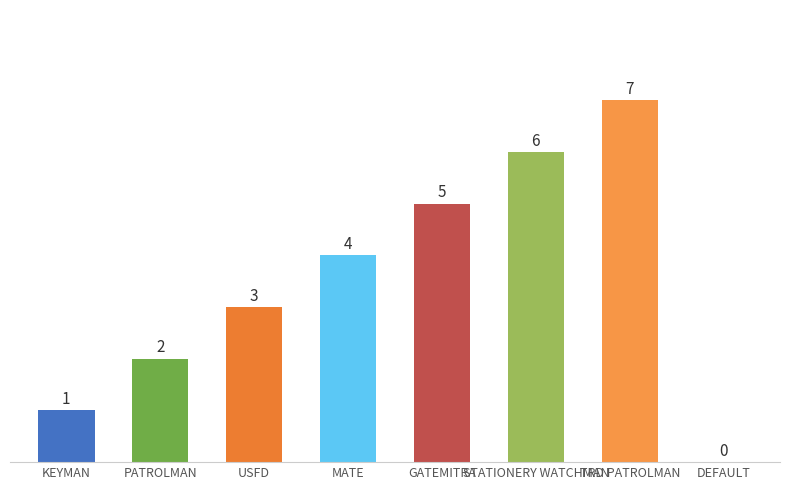

At which label is the value closest to 3?

USFD